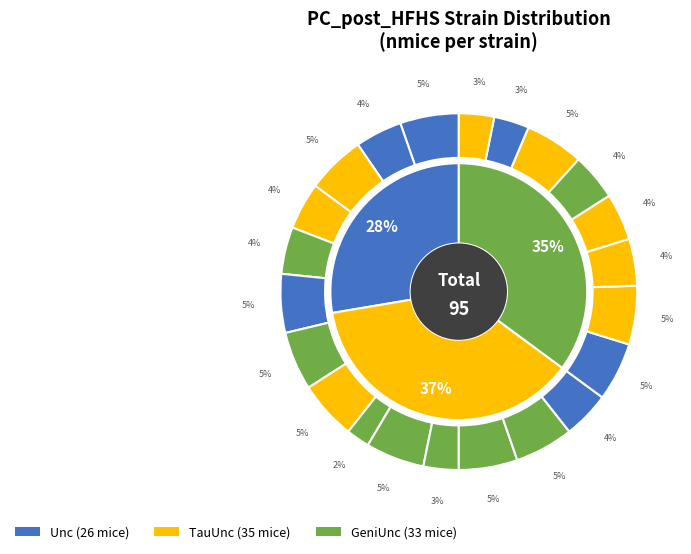

How many slices are in this pie chart?

22